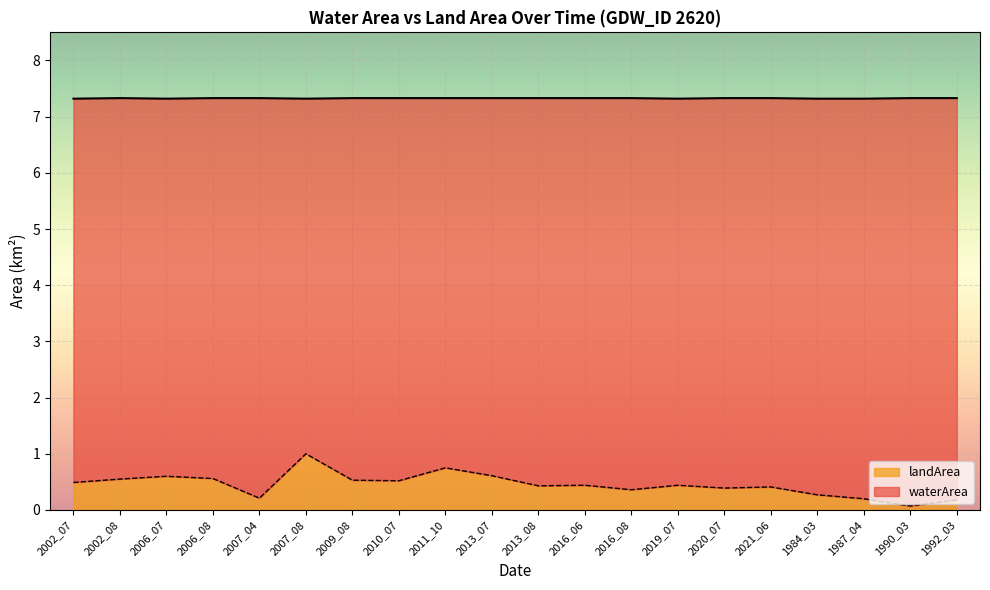

At which category does the data reach its first local valley?

2007_04